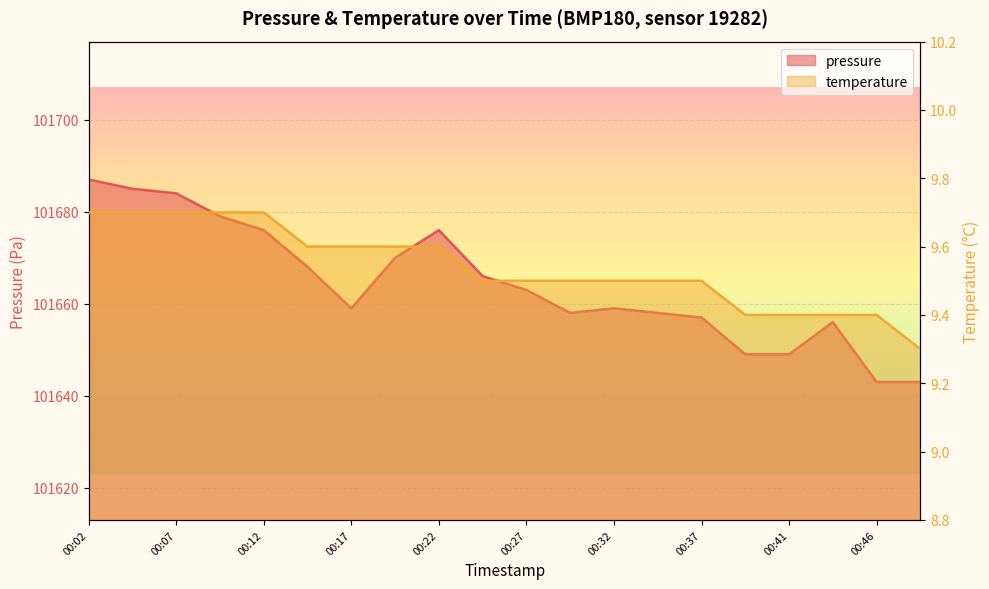

Which series has the widest spread of values?

pressure